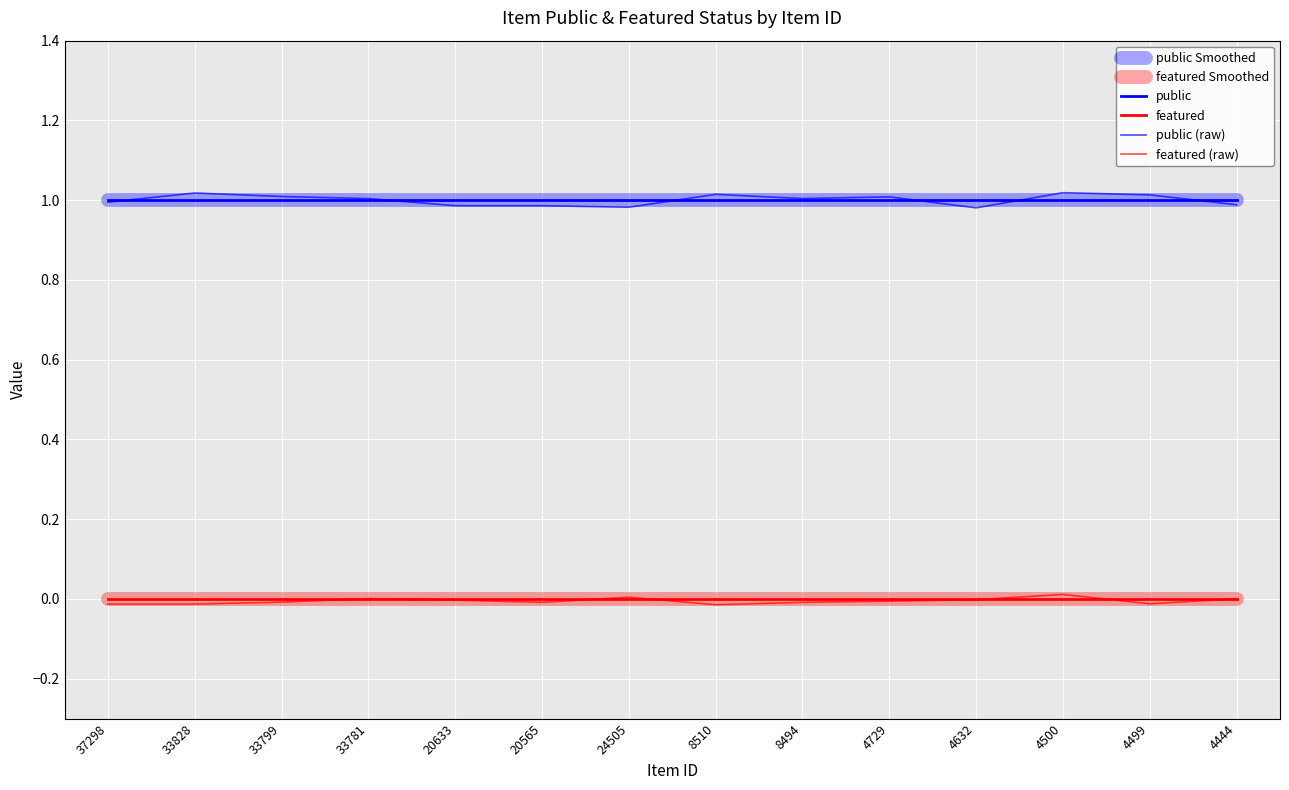

Which series has the largest total across all categories?

public (raw)